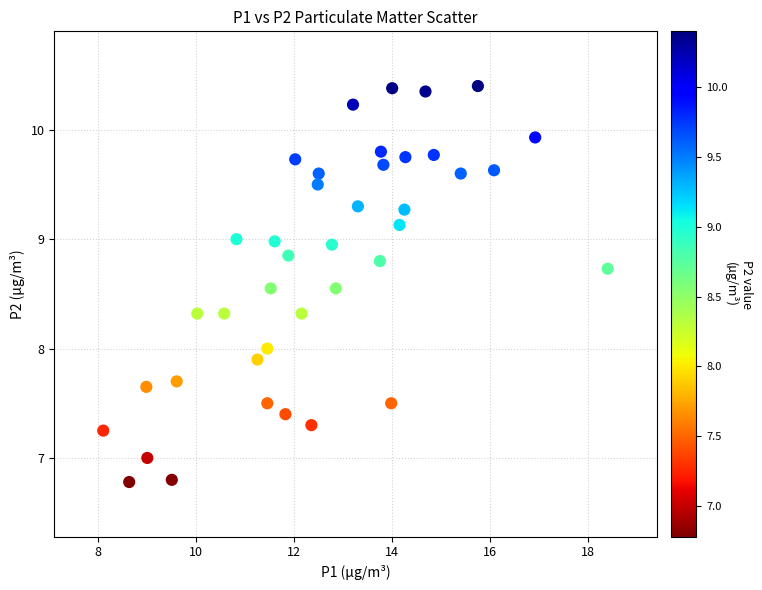

What is the range of Y values (max minus min)?

3.6